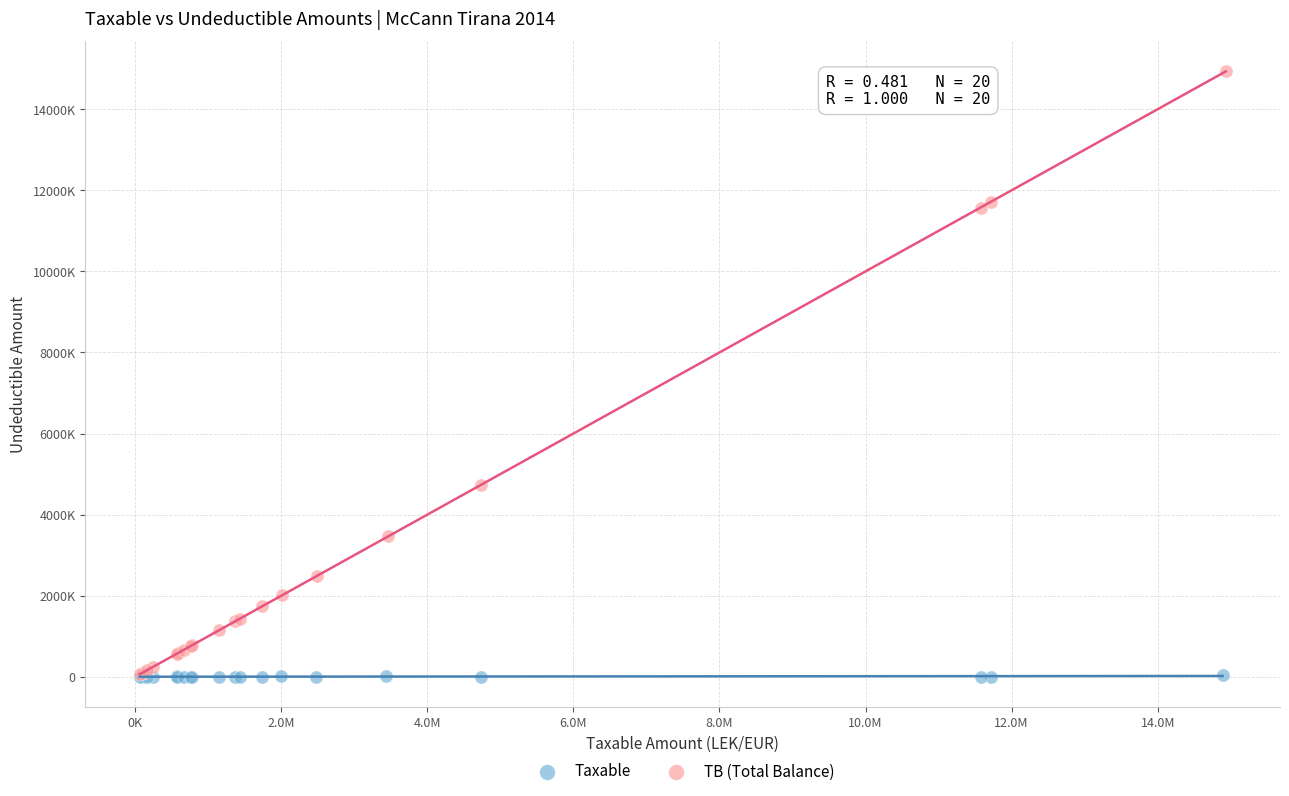

What are all the series names shown in the legend?

Taxable, TB (Total Balance)